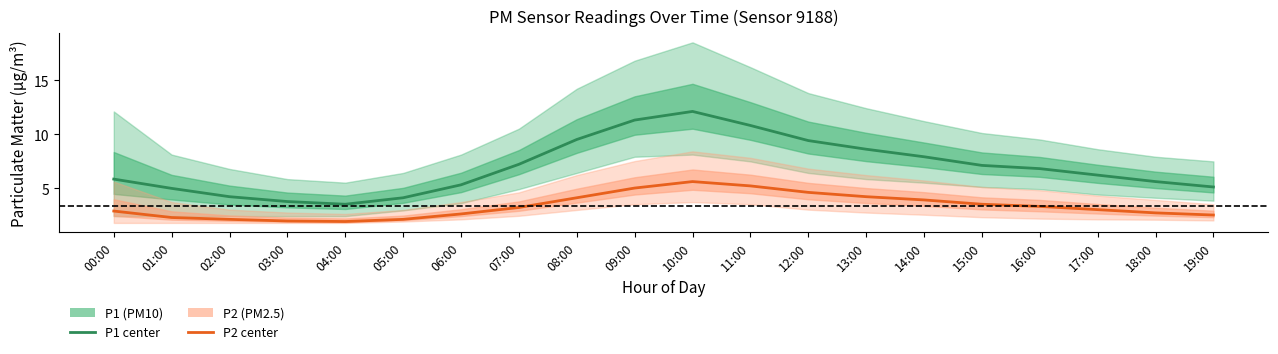

What is the minimum value shown in the chart?

1.9